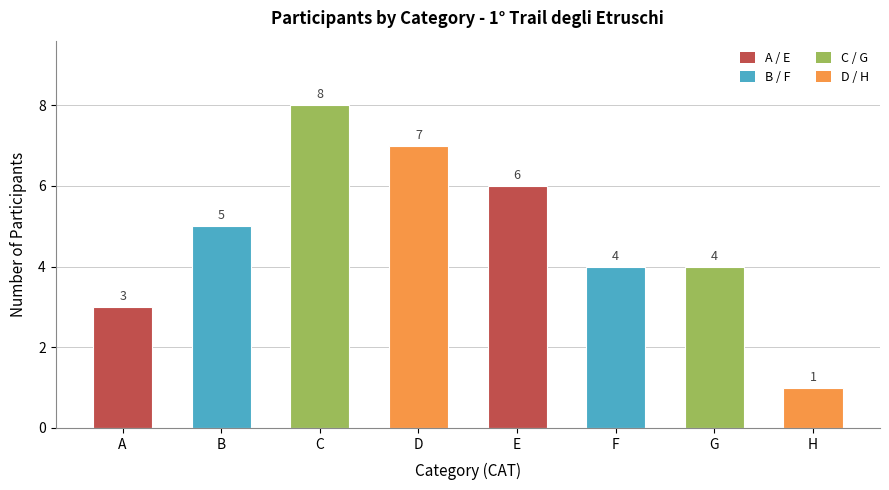

The chart shows a value of 1 at H. True or false?

False